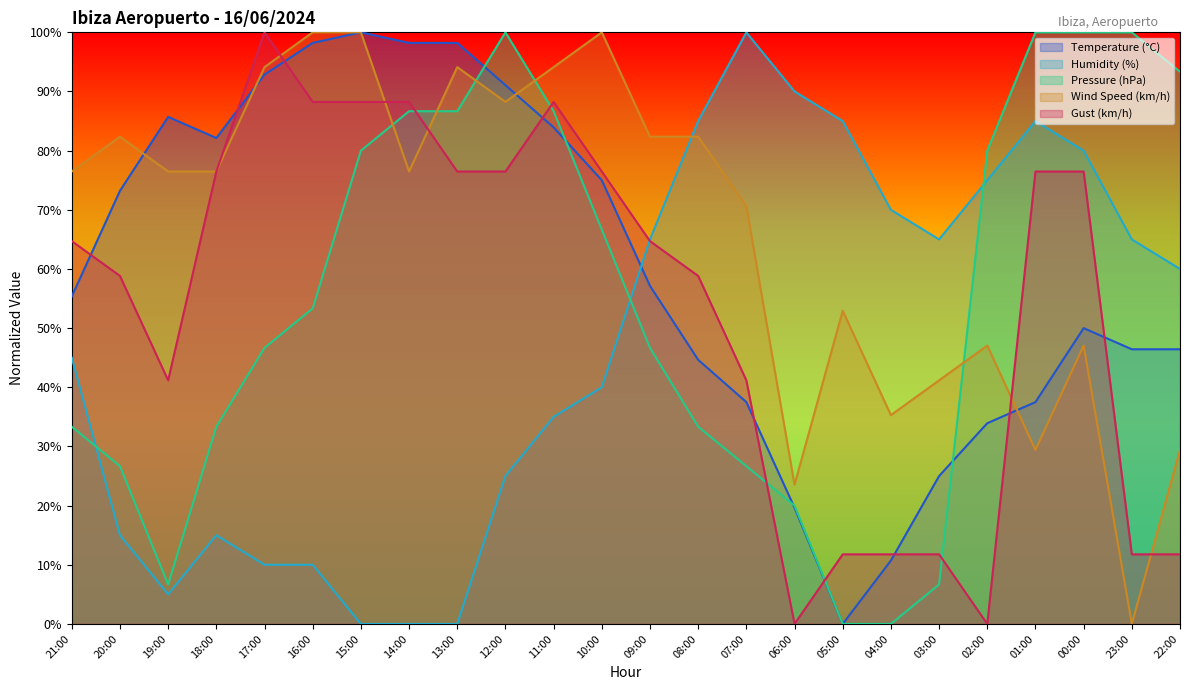

Does the chart have visible grid lines?

No